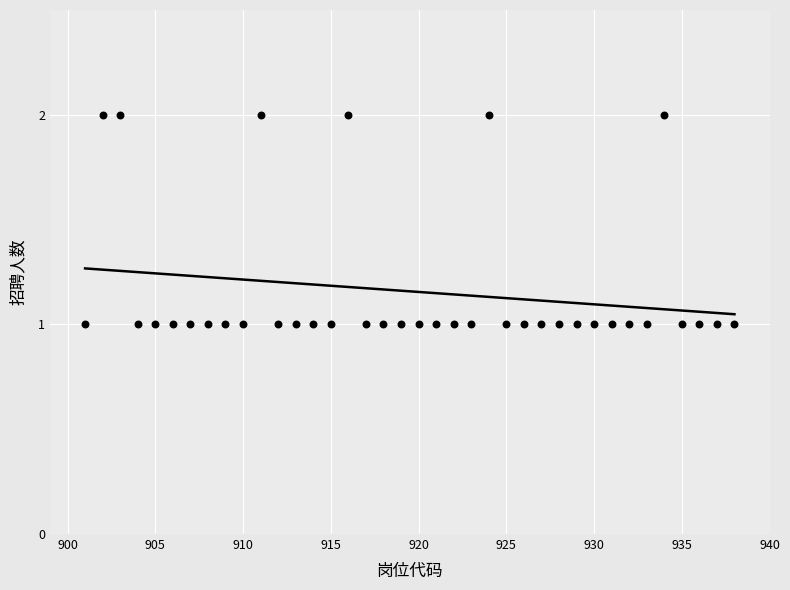

What is the range of X values (max minus min)?

37